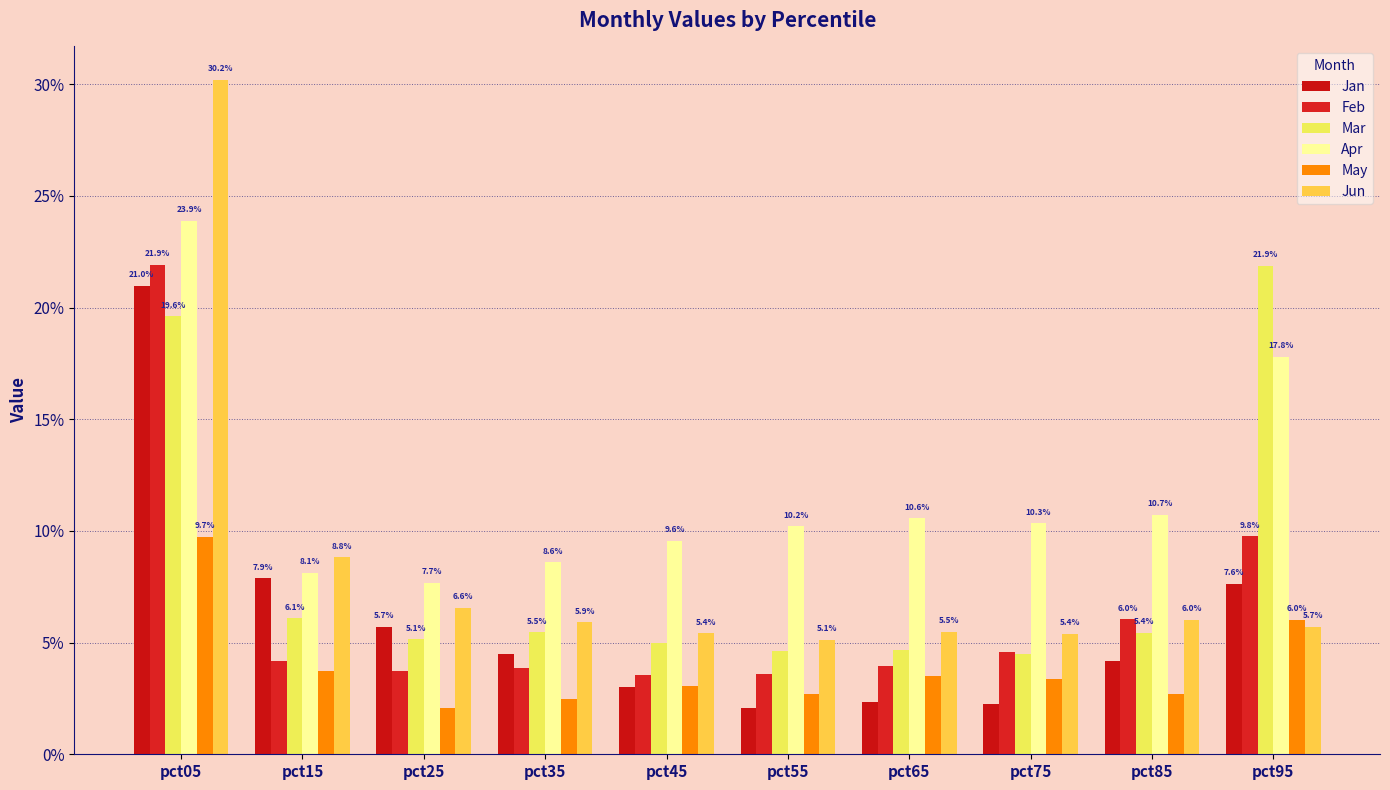

The Mar series shows 0.0 at pct25. True or false?

False